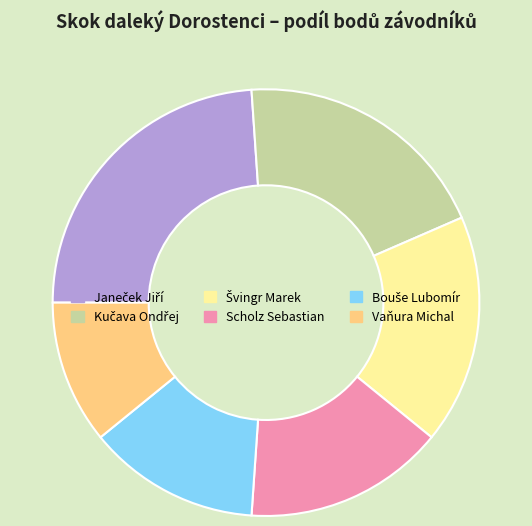

How many slices are in this pie chart?

6